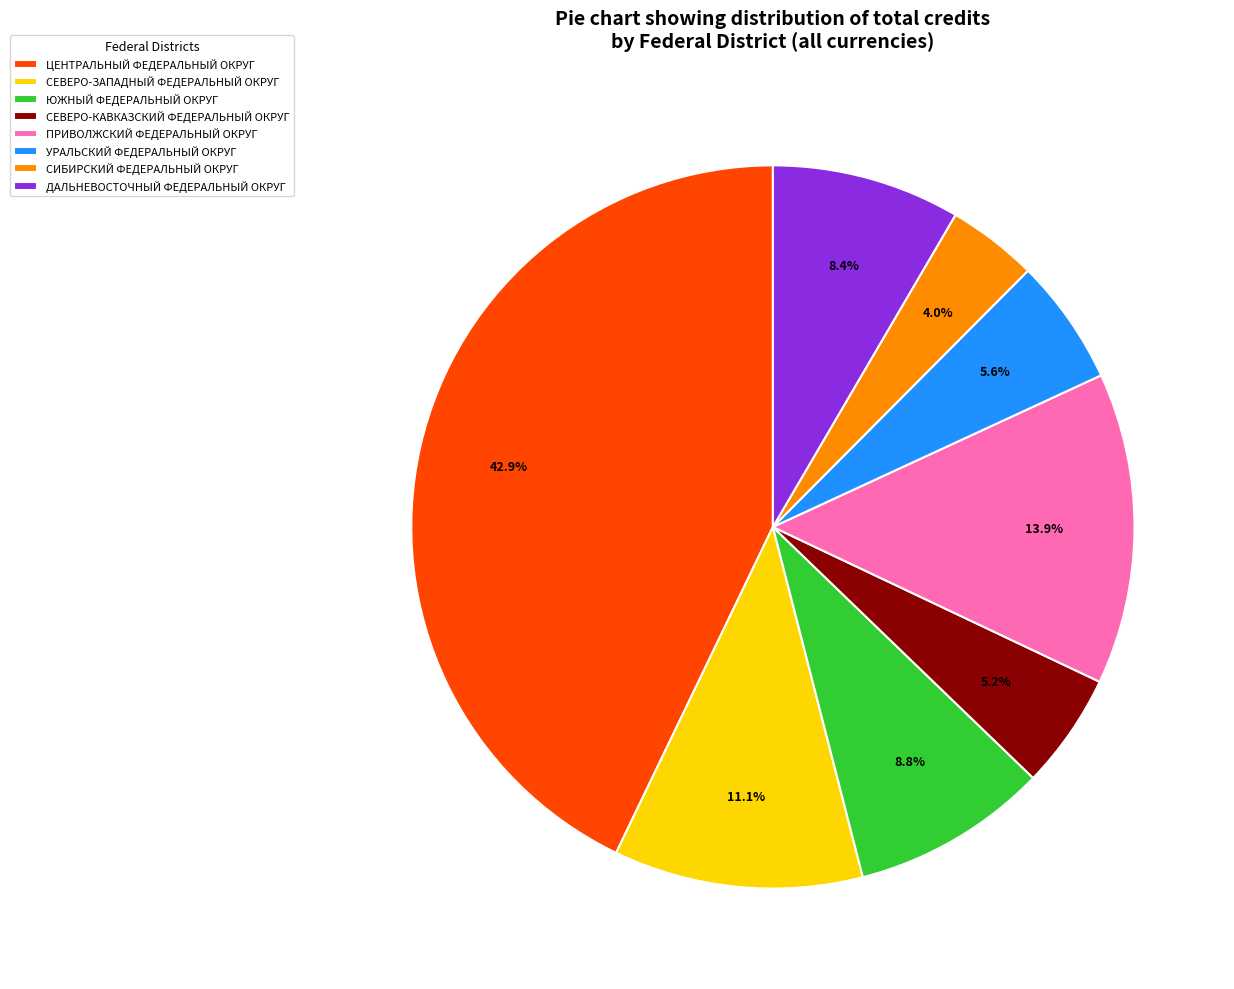

What percentage is the ЦЕНТРАЛЬНЫЙ ФЕДЕРАЛЬНЫЙ ОКРУГ slice, to the nearest percent?

43%